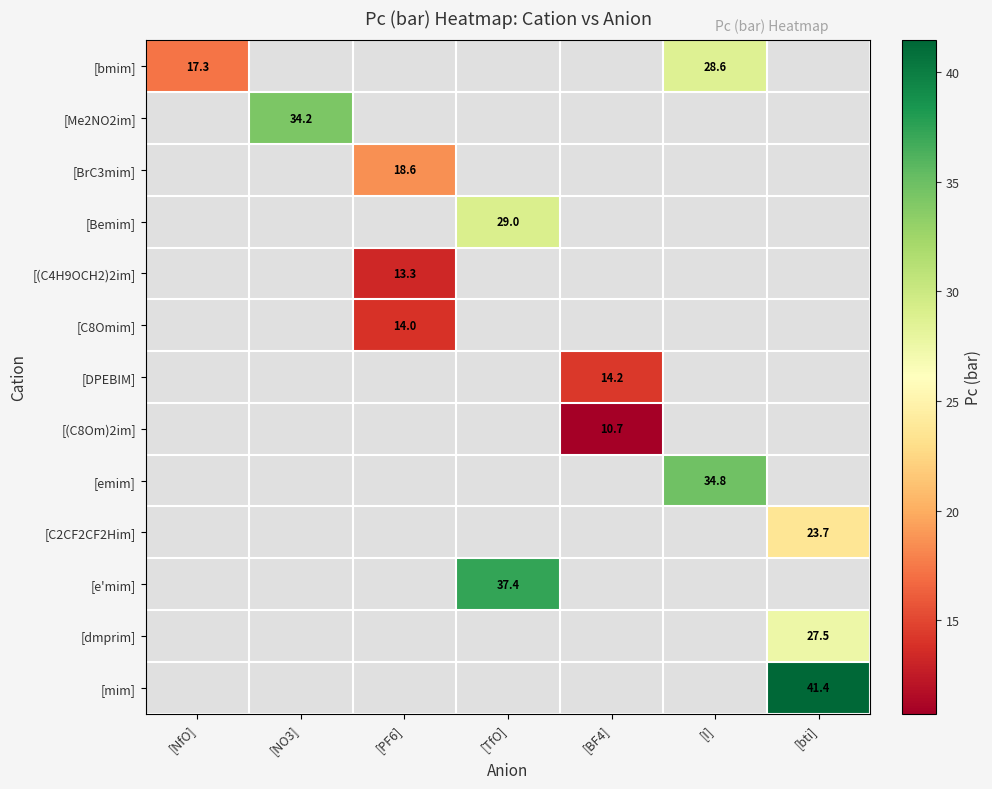

At which label does [Me2NO2im] reach its minimum?

[NfO]